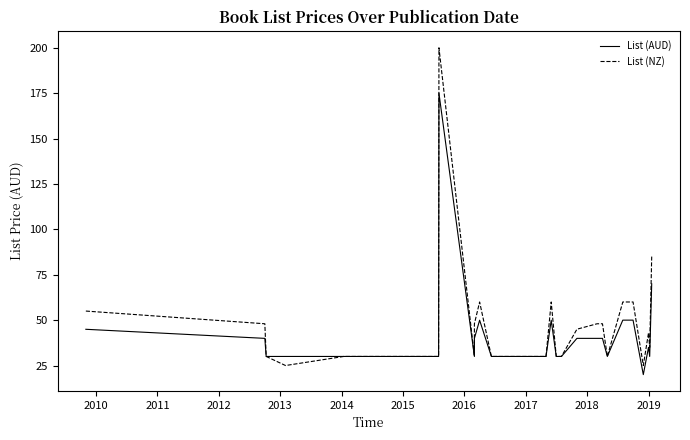

Rank the series by their average value, from highest to lowest.

List (NZ), List (AUD)